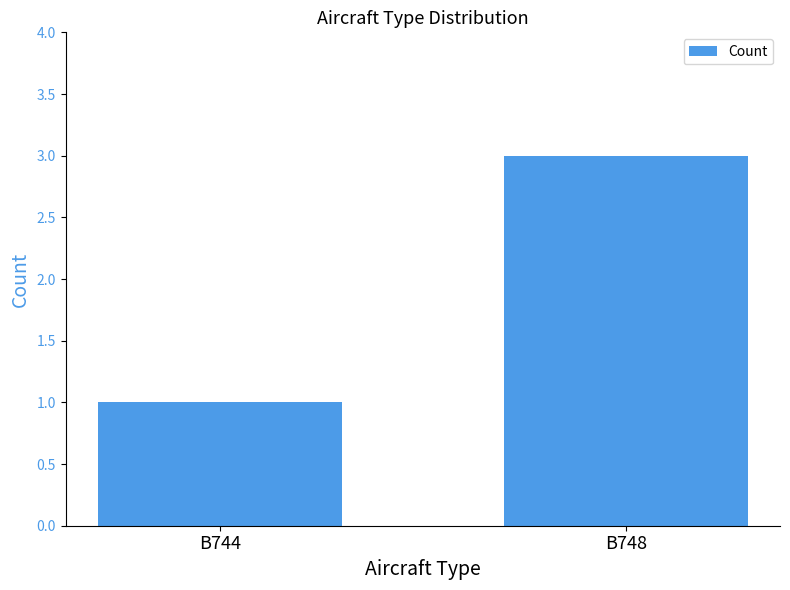

Where is the data nearest to the value 2?

B744